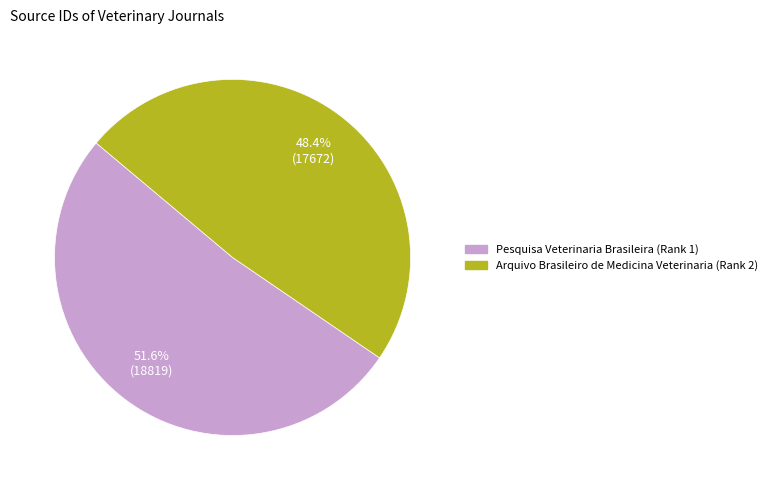

Is there any slice that represents more than half of the pie?

Yes